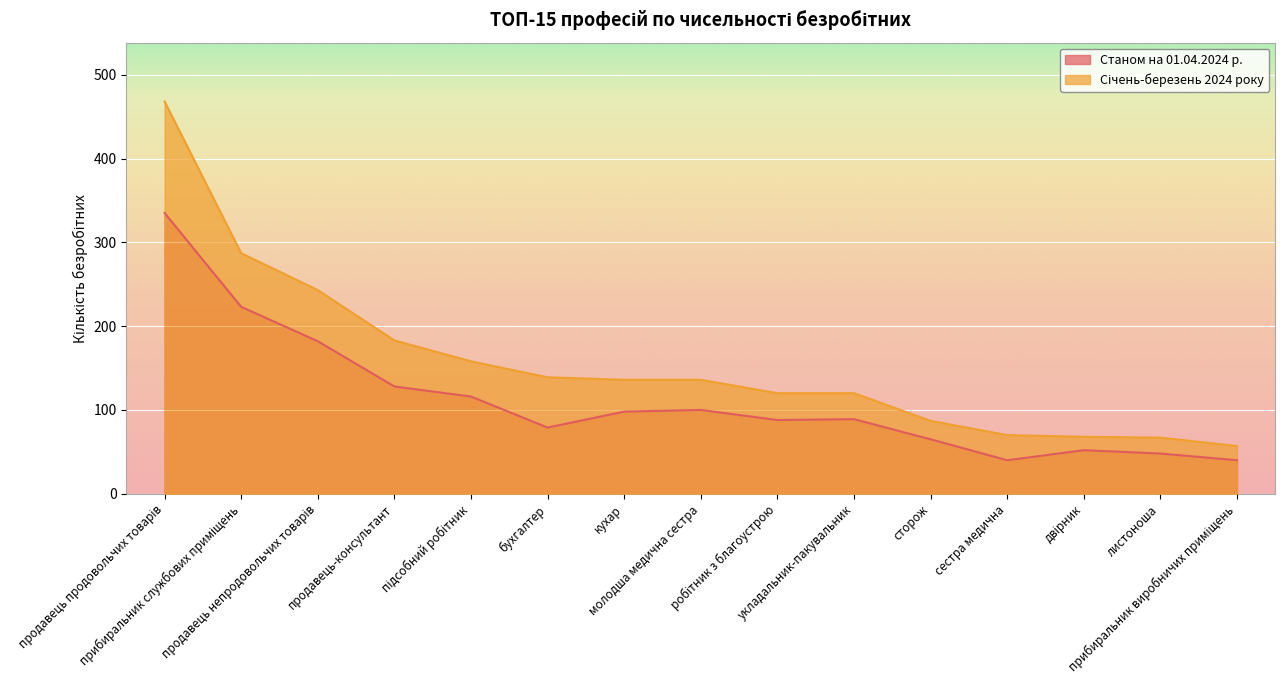

Read the Станом на 01.04.2024 р. value at прибиральник виробничих приміщень, to the nearest 50.

50